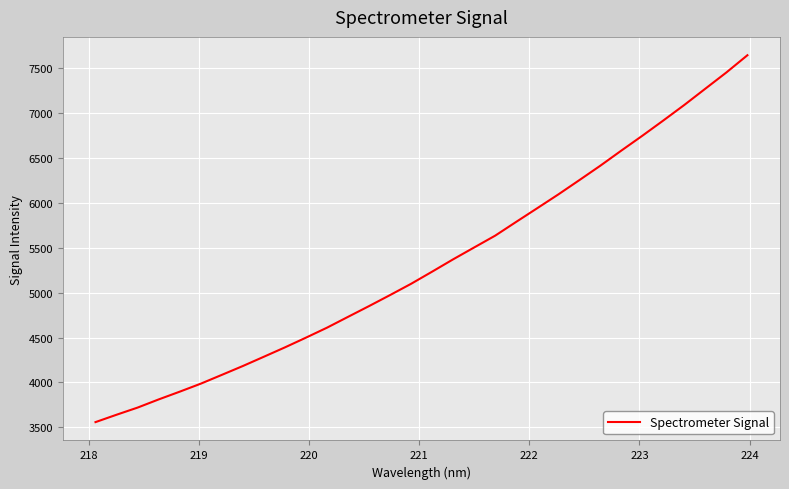

True or false: the data has more than 0 interior local peaks.

False